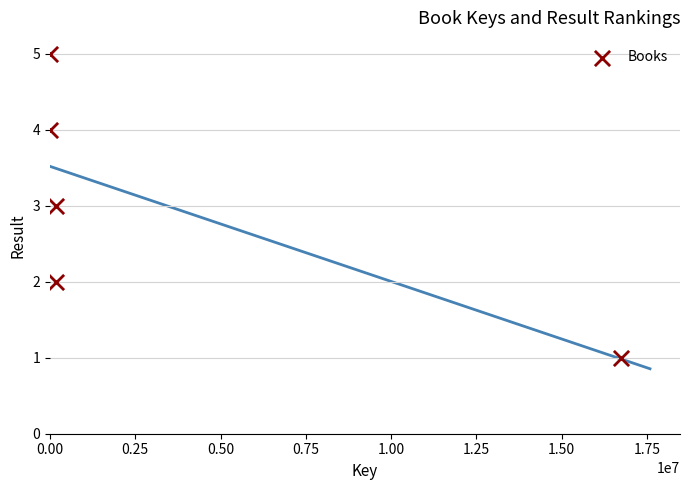

What is the range of Y values (max minus min)?

4